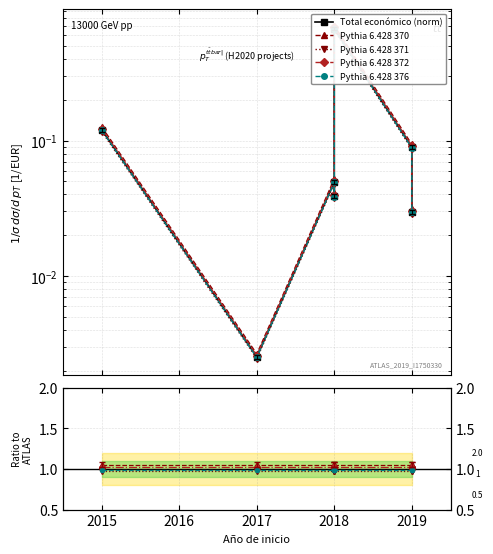

The Total económico (norm) series shows 0.0 at 2019. True or false?

False